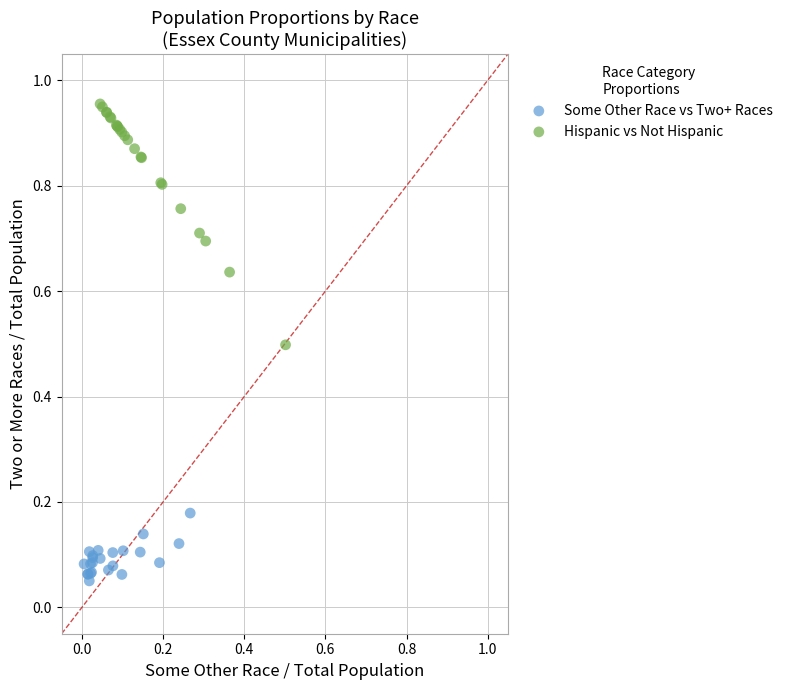

Which series contains the highest Y value?

Hispanic vs Not Hispanic